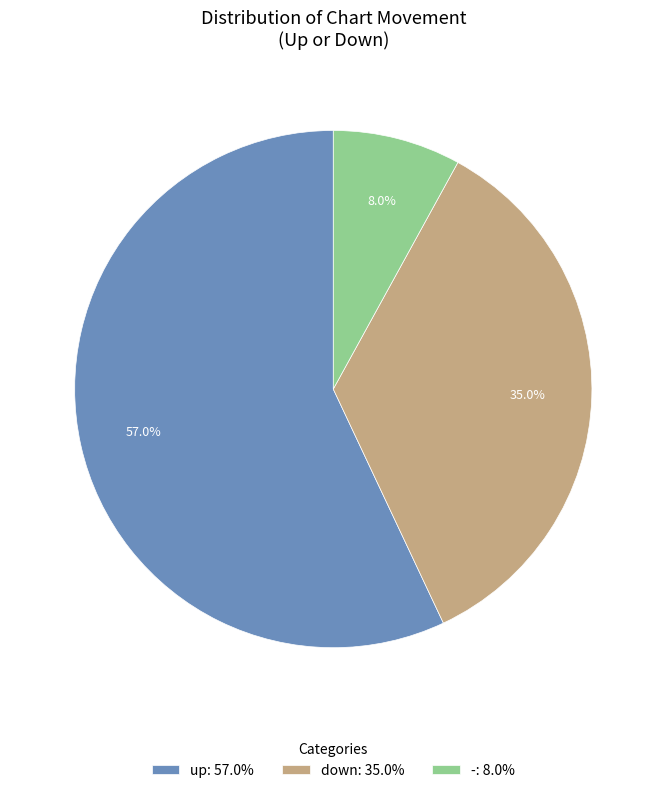

To the nearest percent, what is the average slice percentage?

33%